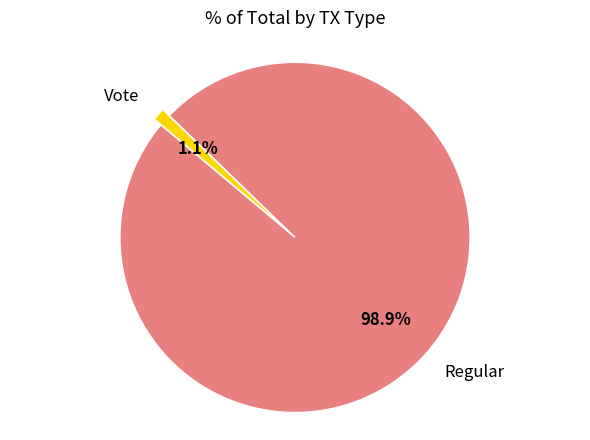

How many slices are in this pie chart?

2